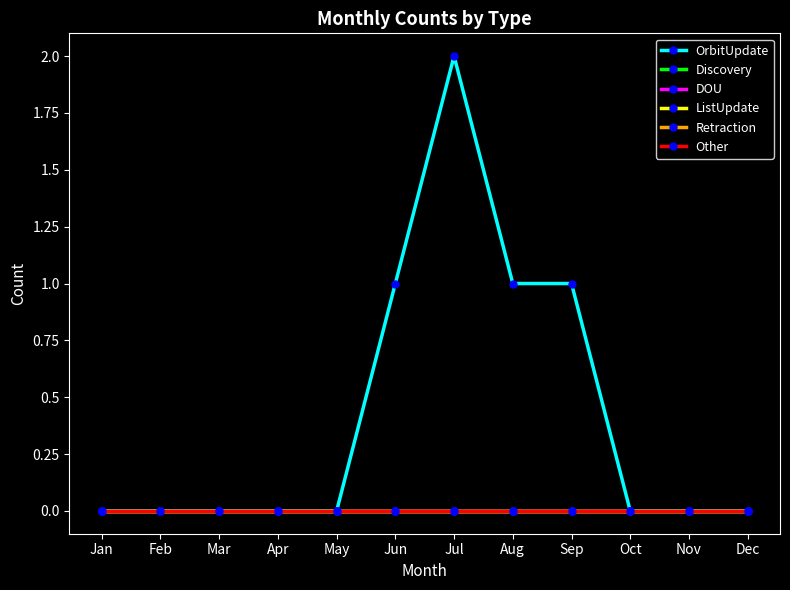

At which label does ListUpdate reach its minimum?

Jan